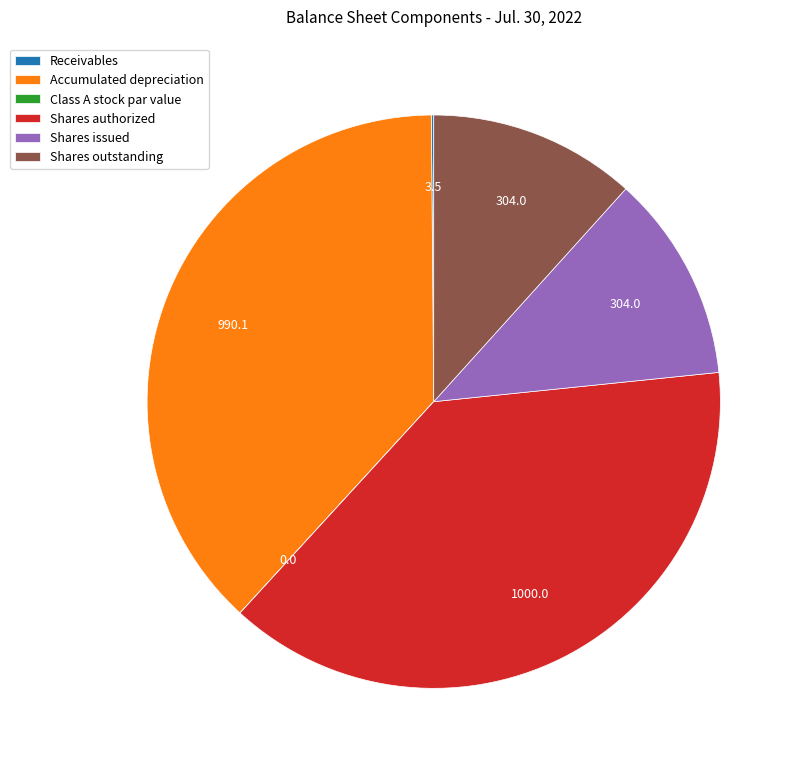

Does Accumulated depreciation account for over 50% of the chart?

No